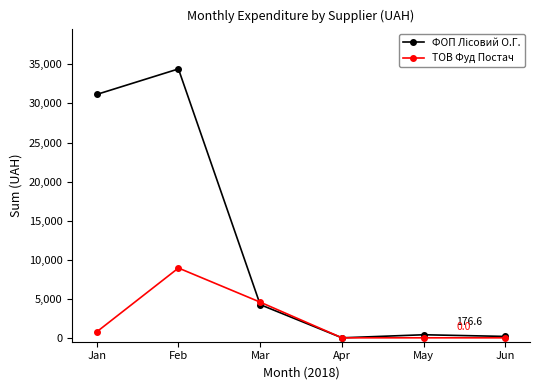

What is the average value of the ТОВ Фуд Постач series?

2376.3